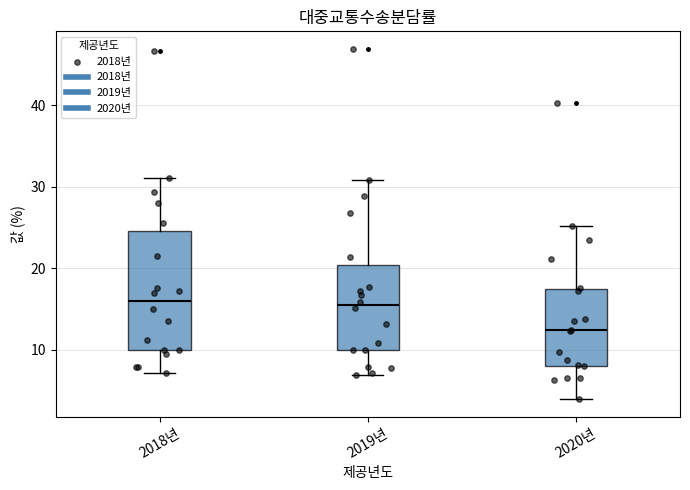

Reading left to right, read every box against the y-axis: the position of its median line, the range the box covers, and the ends of its whiskers. The values are not printed on the chart, so give them approximately, as read against the axis.

2018년: median 16, box 10 to 25, whiskers 7 to 31
2019년: median 15, box 10 to 20, whiskers 7 to 31
2020년: median 12, box 8 to 17, whiskers 4 to 25